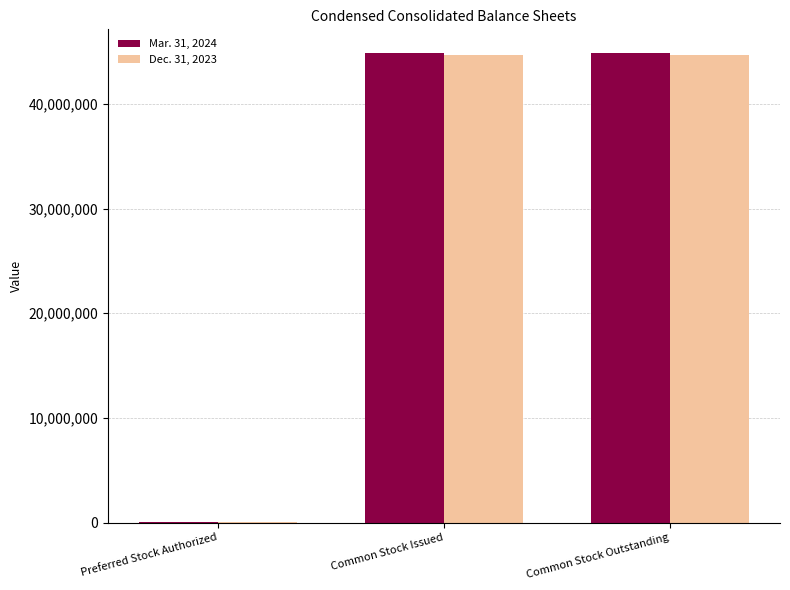

Is it true that Dec. 31, 2023 equals 63885986 at Common Stock Outstanding?

False